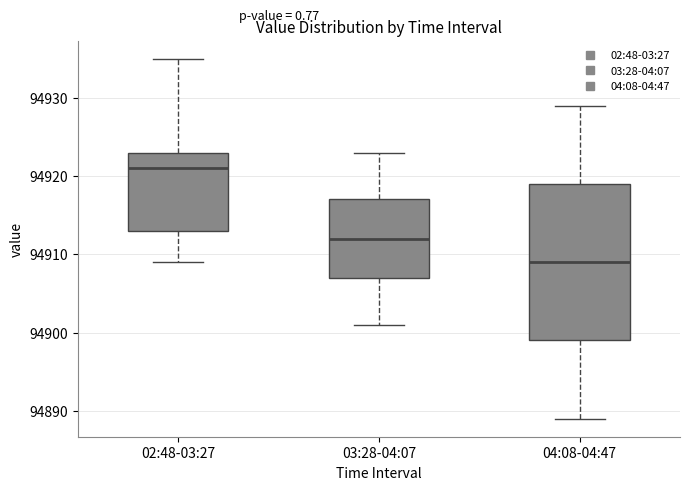

Where is the upper edge of the box for 03:28-04:07 on the y-axis? The values are not printed on the chart, so give them approximately, as read against the axis.

94917